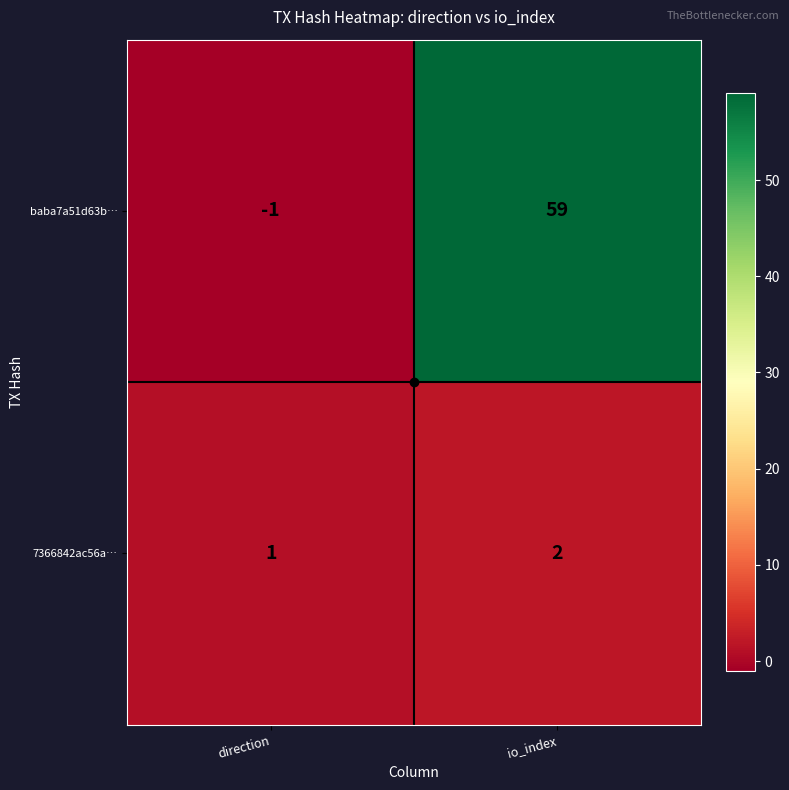

What is the average value of the baba7a51d63b… series?

29